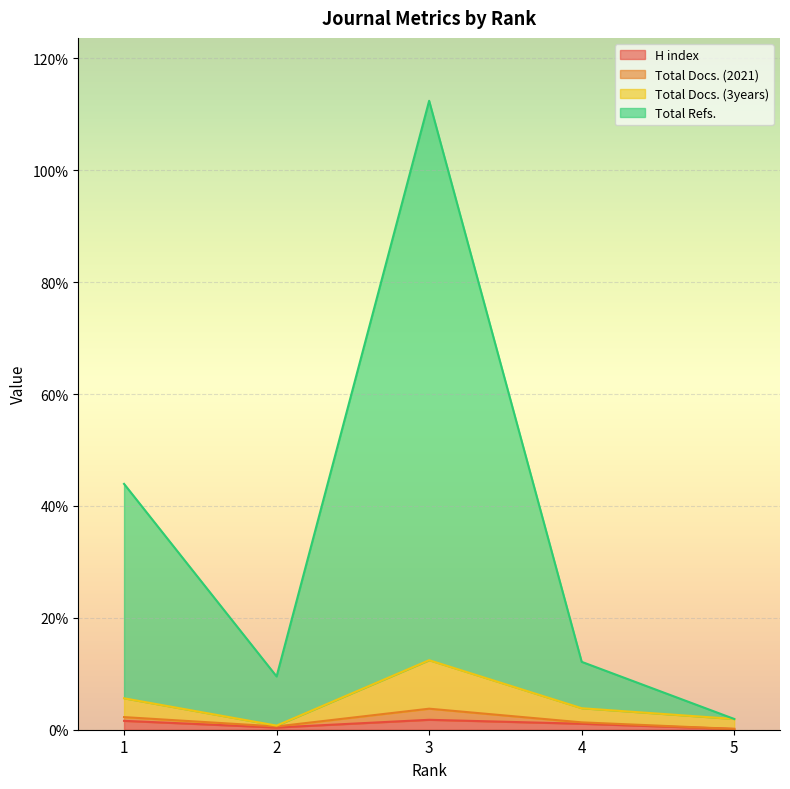

At which category does H index reach its first local valley?

2